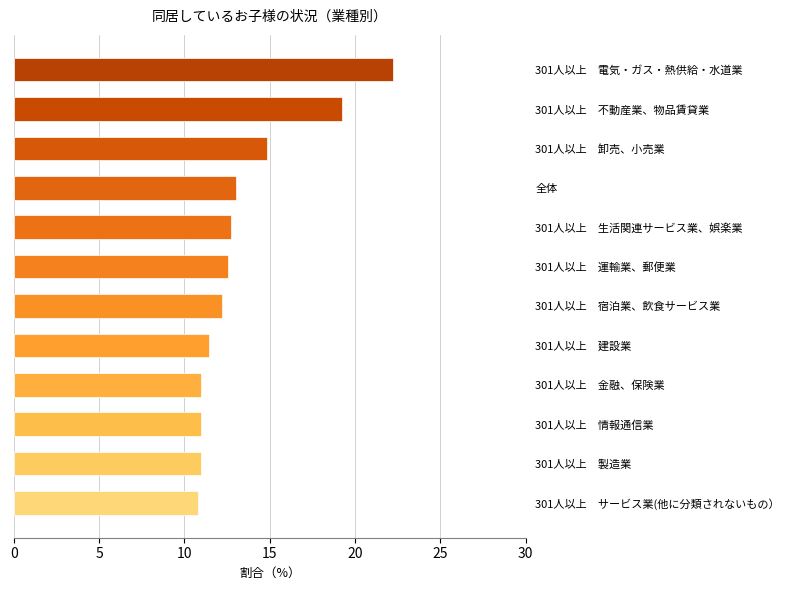

At which label is the value closest to 16?

301人以上　卸売、小売業